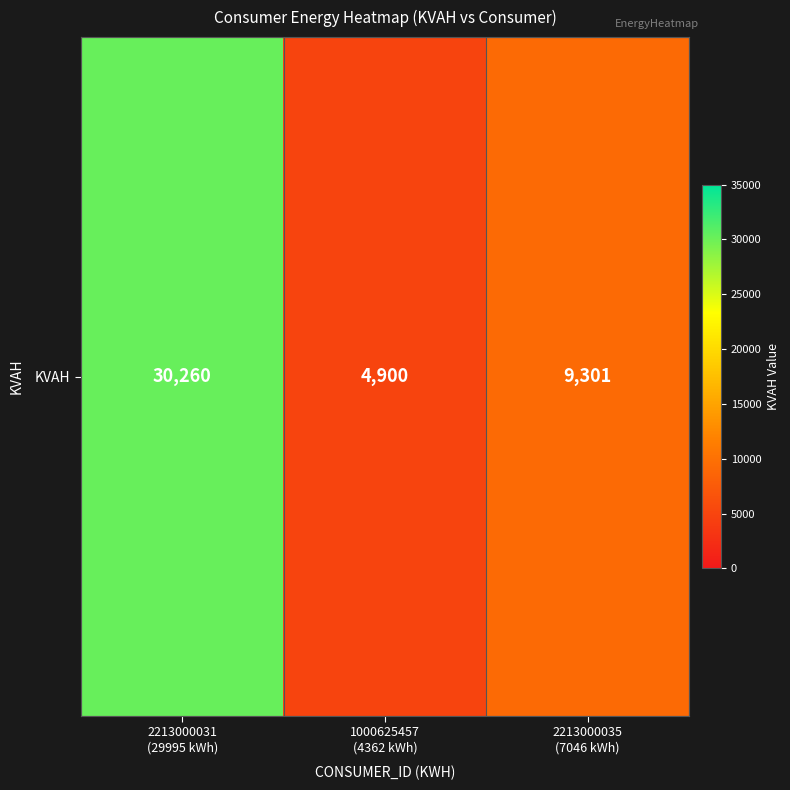

What is the change in value from 2213000031
(29995 kWh) to 2213000035
(7046 kWh)?

-20959